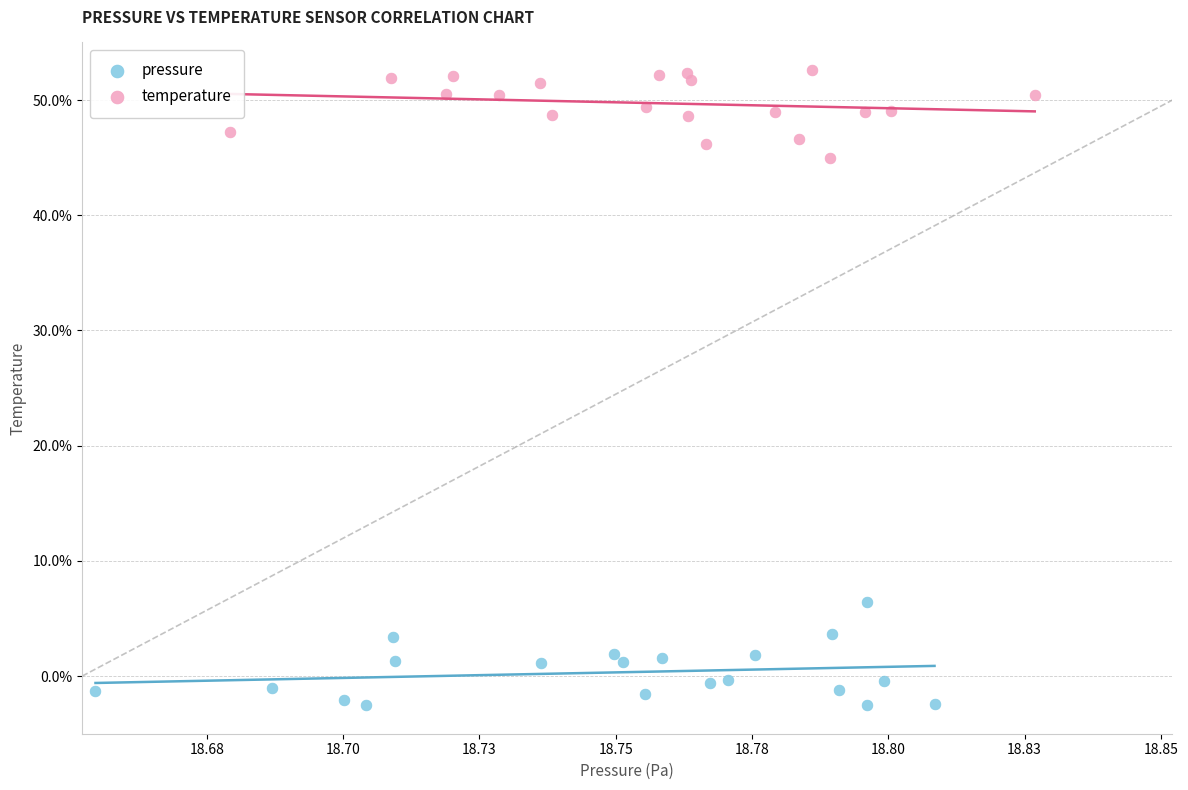

What are all the series names shown in the legend?

pressure, temperature